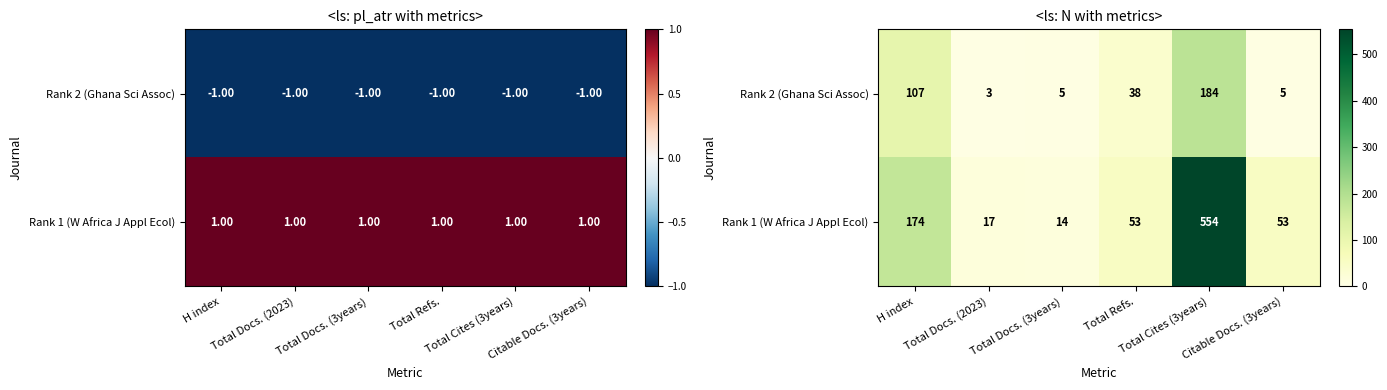

Which series changed the most between H index and Total Docs. (3years)?

Rank 1 (W Africa J Appl Ecol)